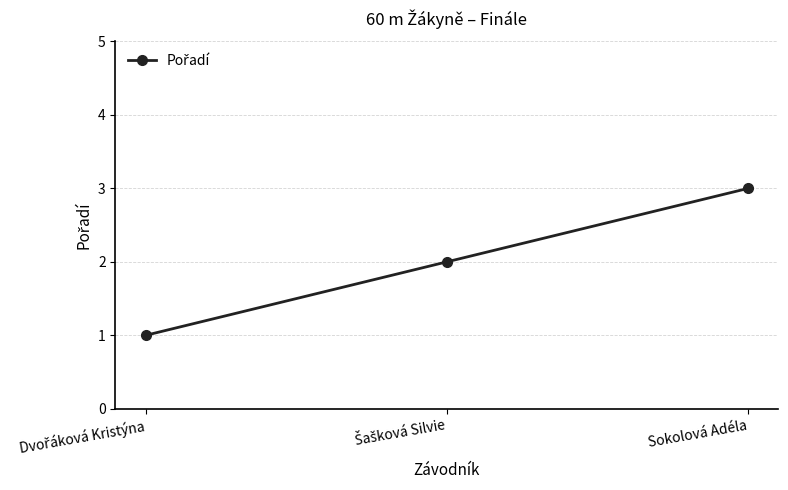

What is the sum of all values?

6